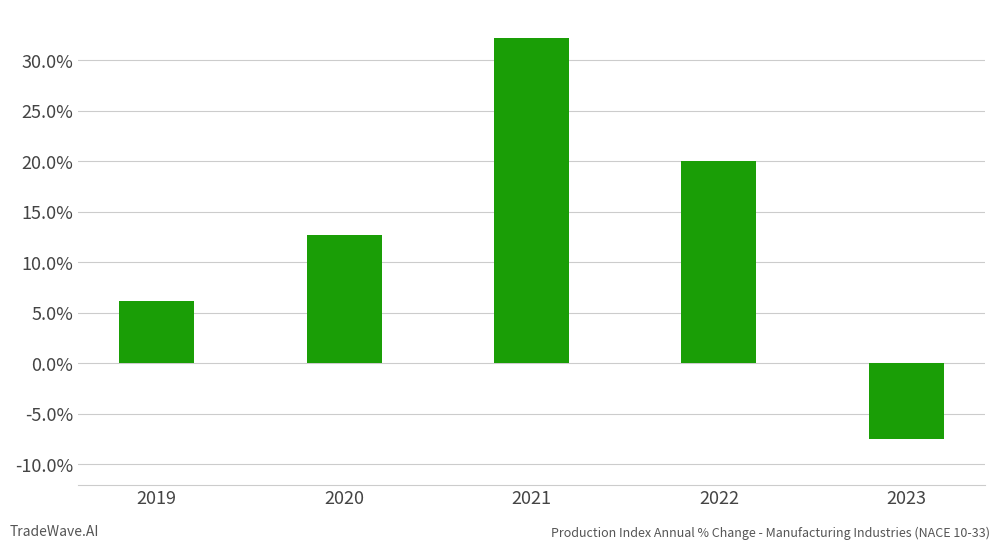

What is the minimum value shown in the chart?

-7.5